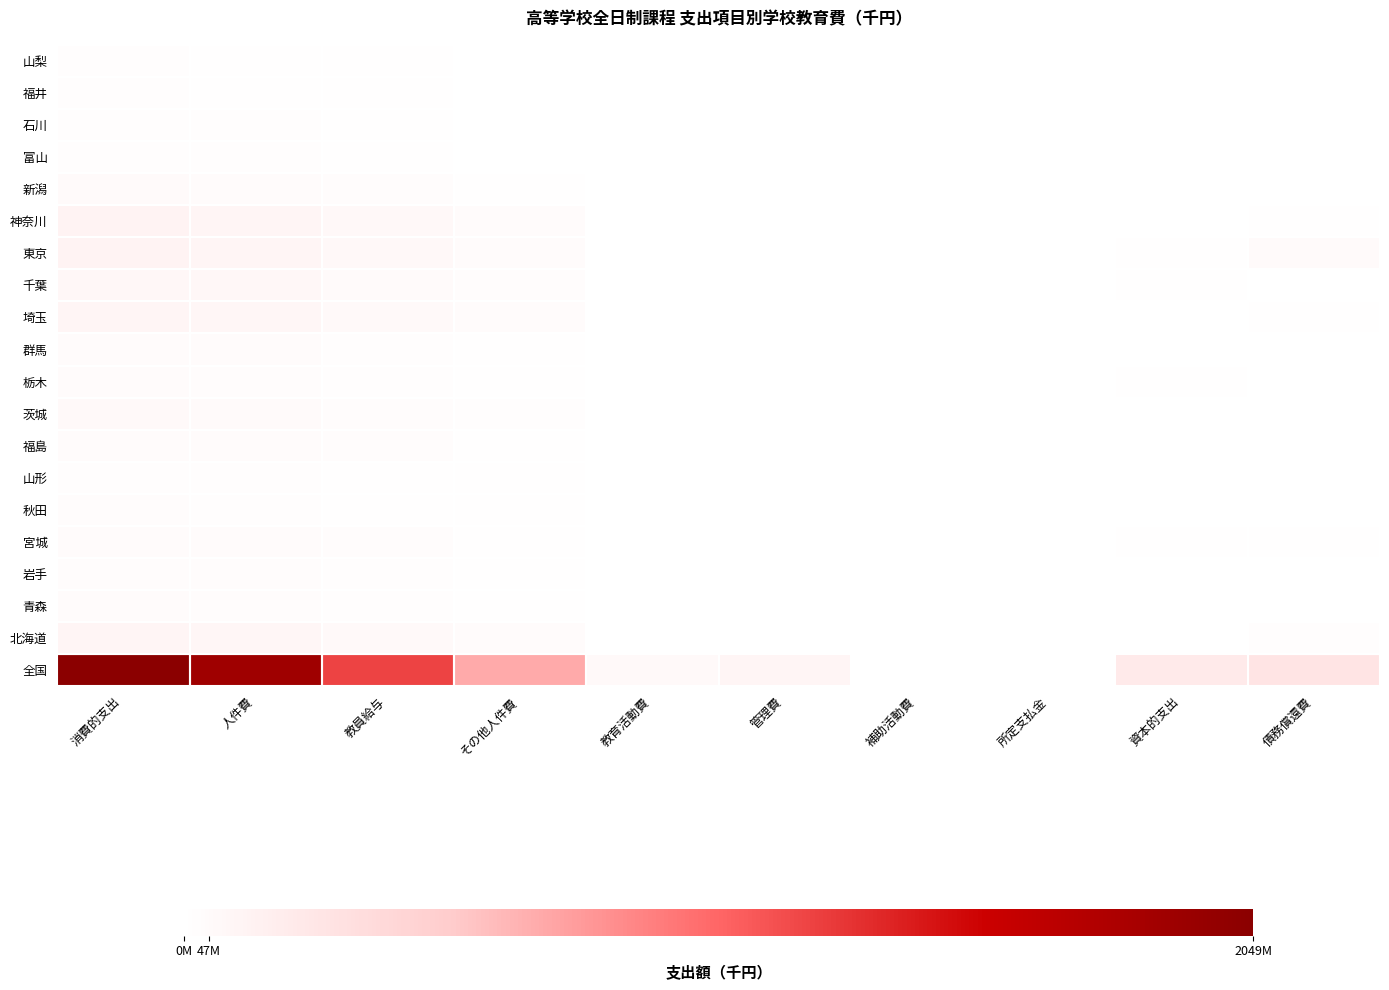

Which label corresponds to the largest value in the chart?

消費的支出